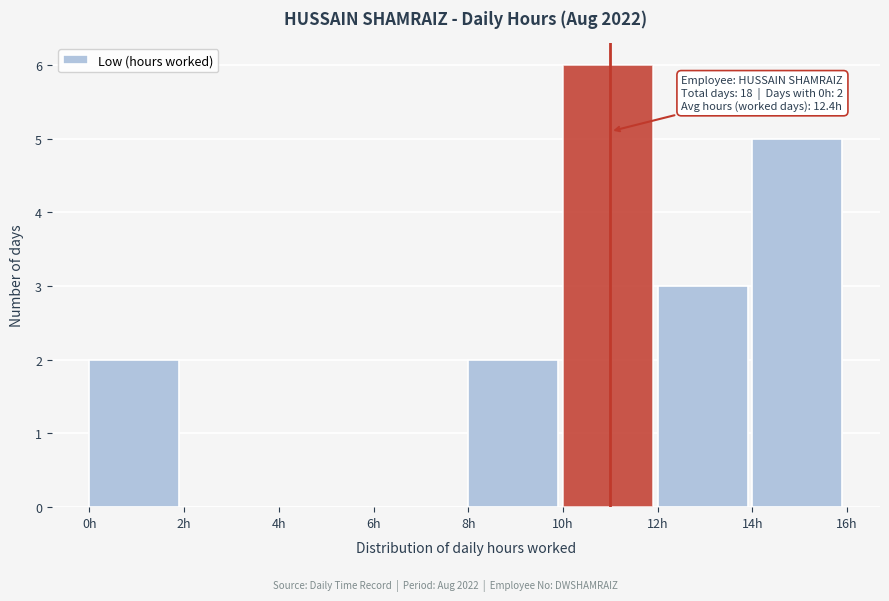

Which range on the x-axis has the tallest bar?

10 to 12